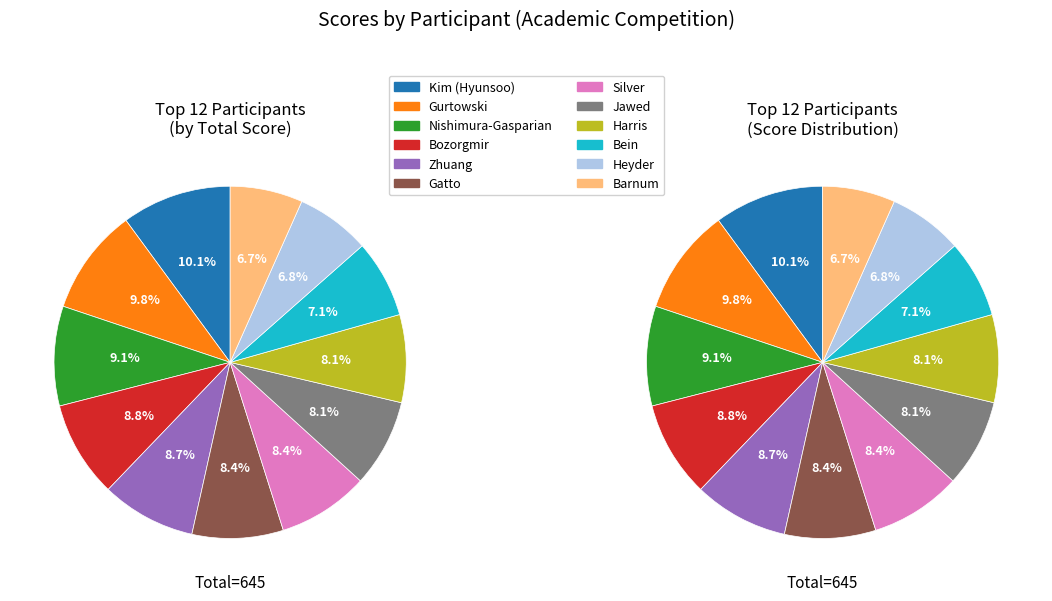

Which category has the biggest portion of the pie?

Kim (Hyunsoo)